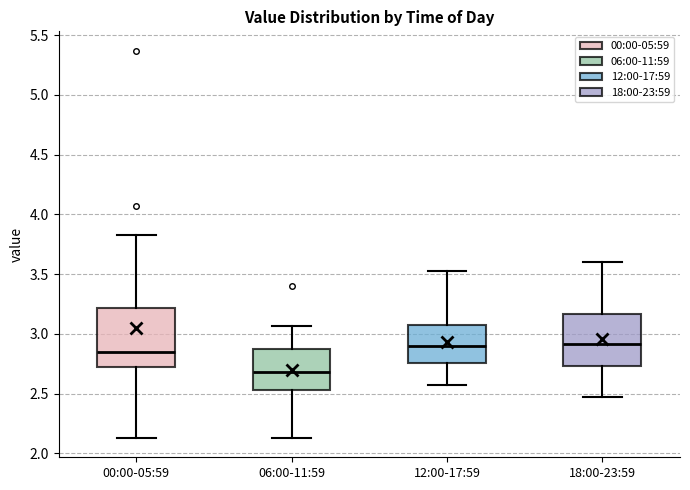

Where does the lower whisker of the box for 12:00-17:59 end on the y-axis? The values are not printed on the chart, so give them approximately, as read against the axis.

2.55